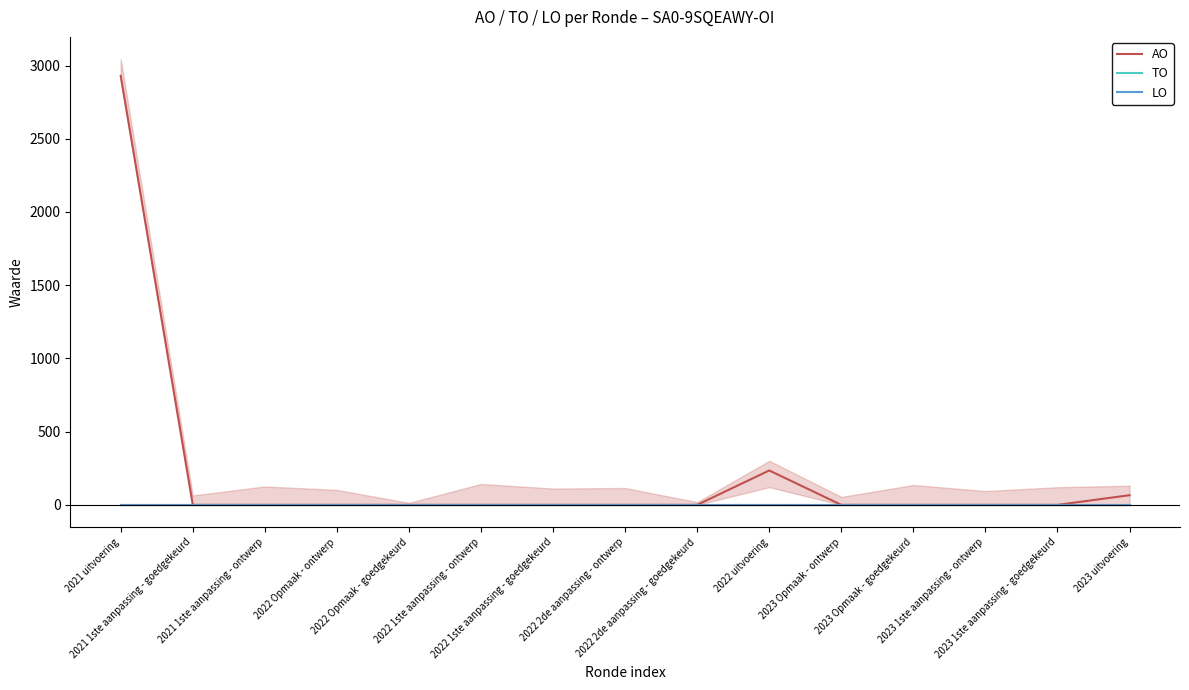

Where is AO nearest to the value 1465?

2022 uitvoering